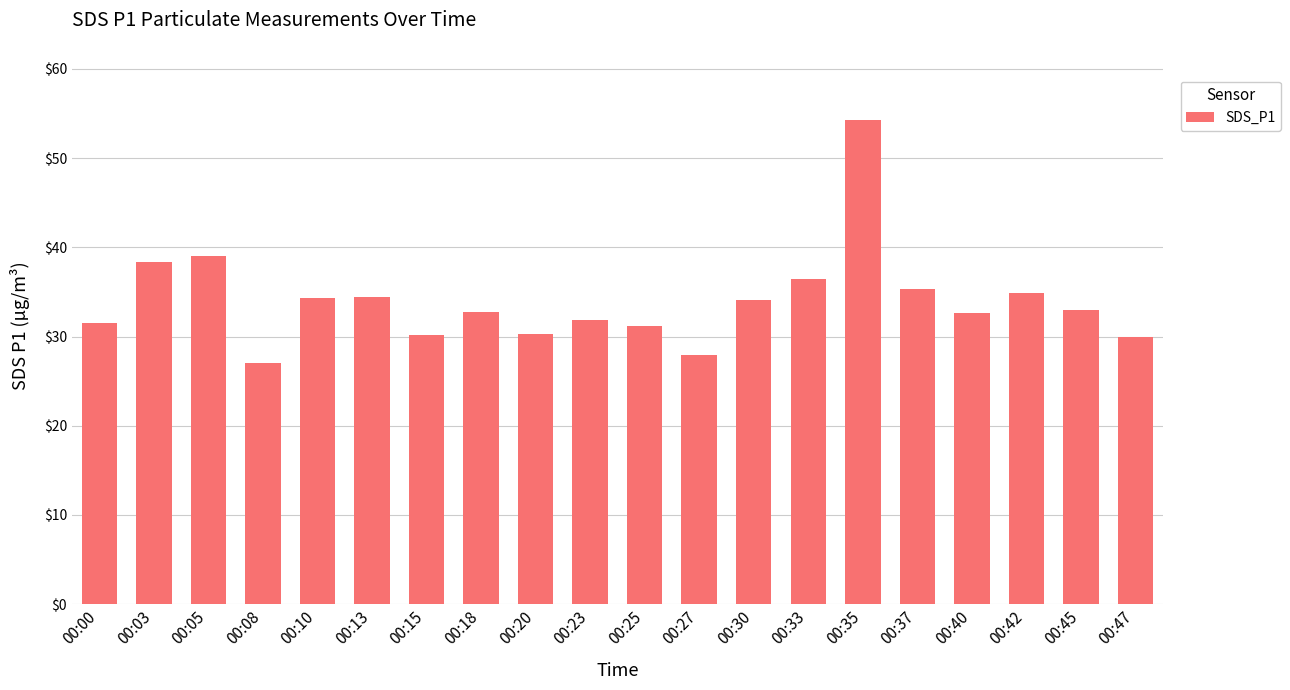

What is the approximate value at 00:08?

27.1